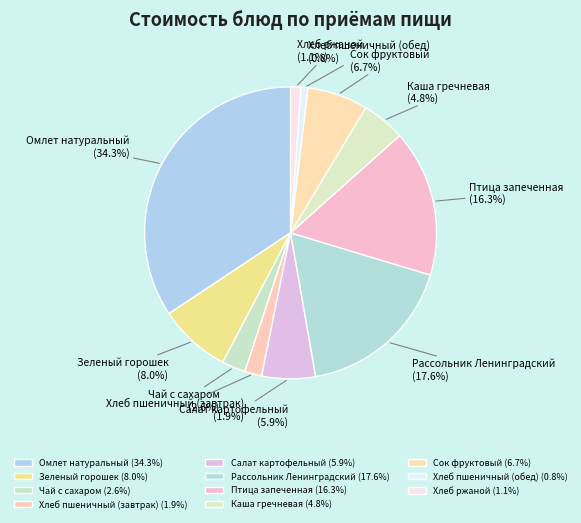

Is there any slice that represents more than half of the pie?

No